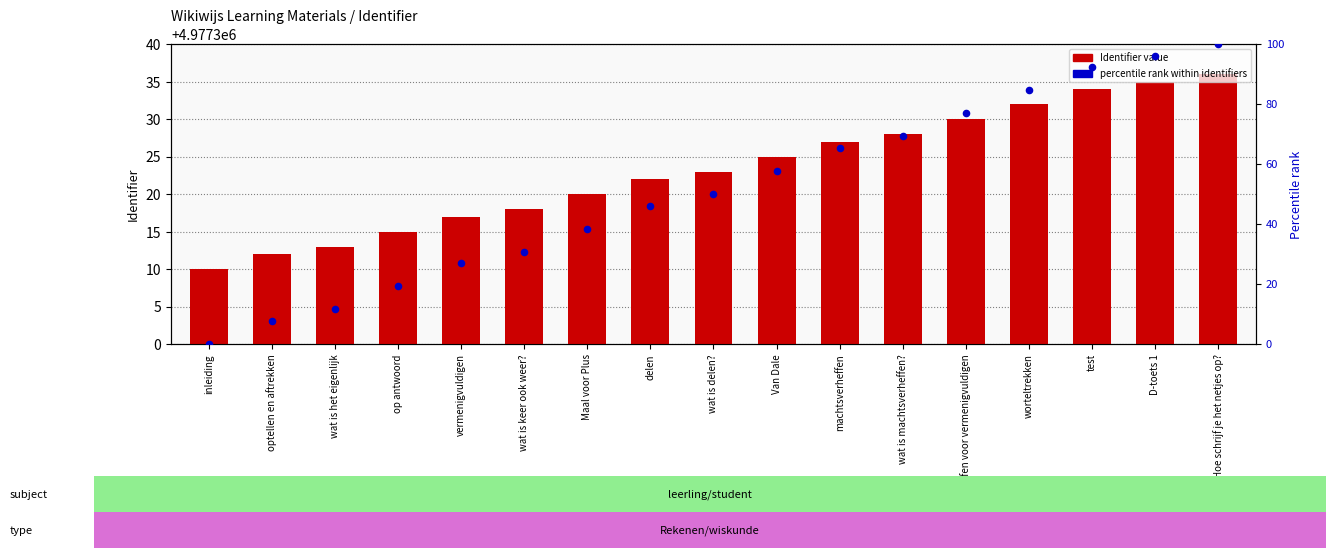

Which series contains the lowest Y value?

percentile rank within identifiers